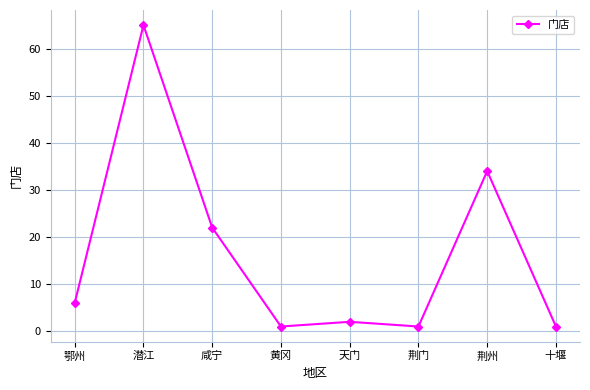

True or false: the data shows 22 at 咸宁.

True